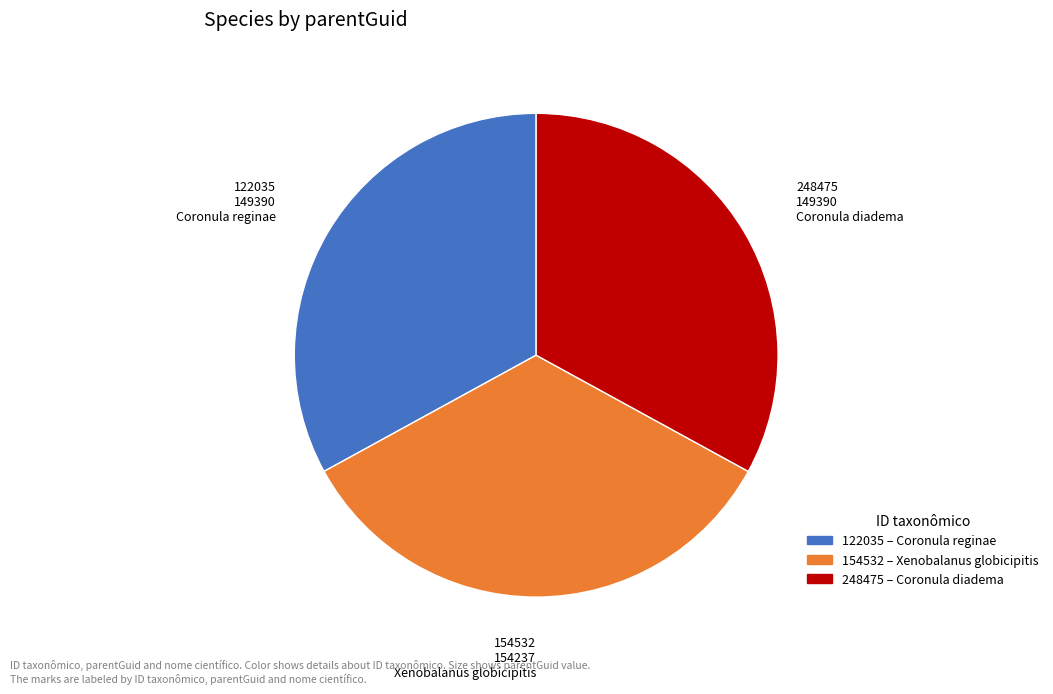

Do Coronula reginae and Xenobalanus globicipitis together represent more than half of the pie?

Yes